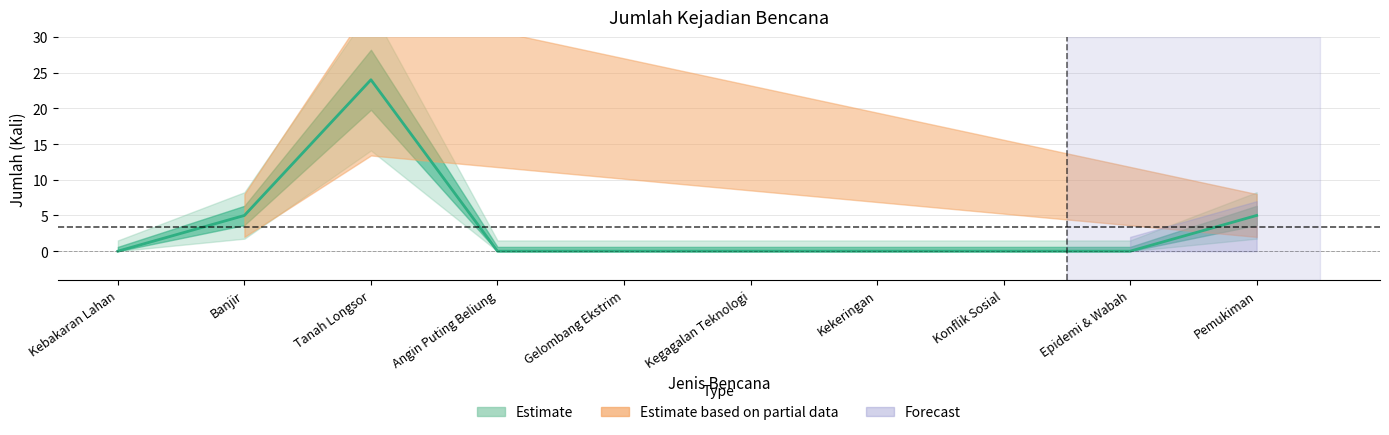

What position from the right is Kebakaran Lahan?

10